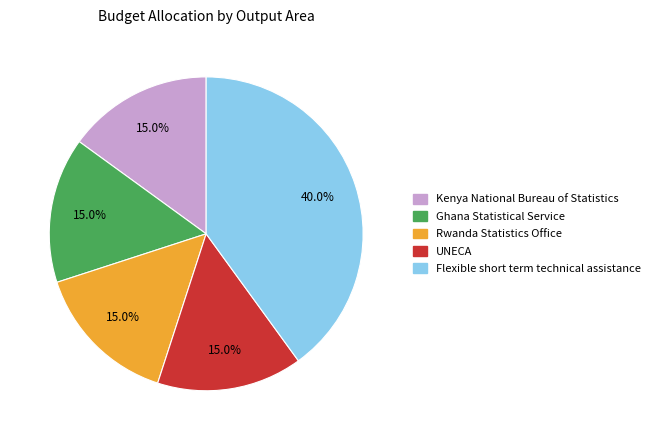

Is Ghana Statistical Service the majority of the pie?

No